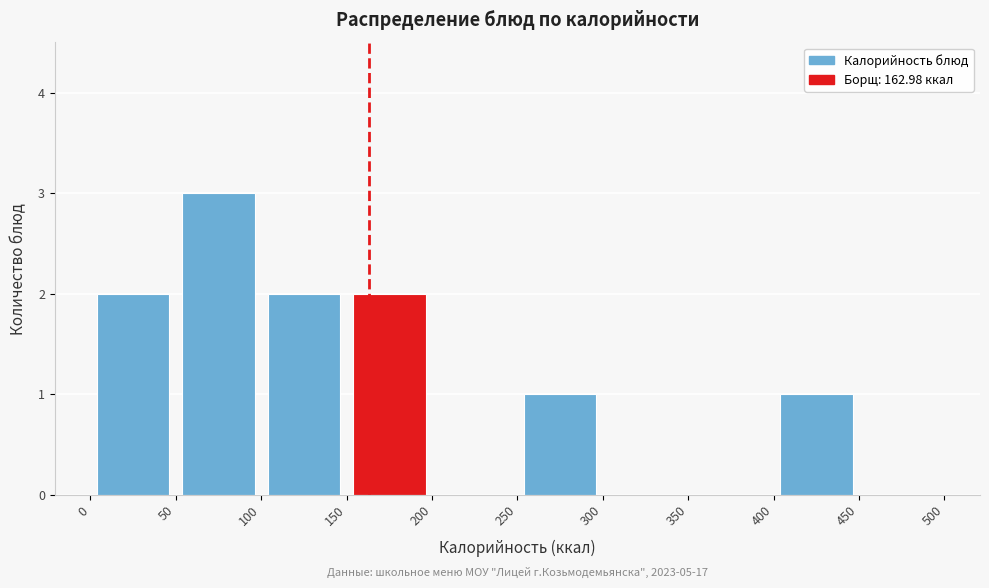

Which range on the x-axis has the tallest bar?

50 to 100